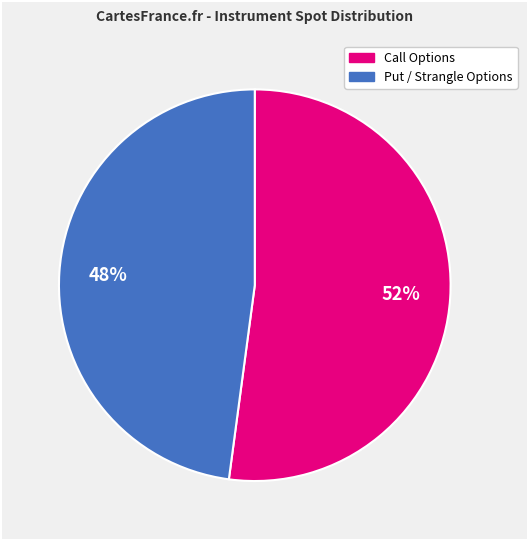

Is there a majority slice in this chart?

Yes